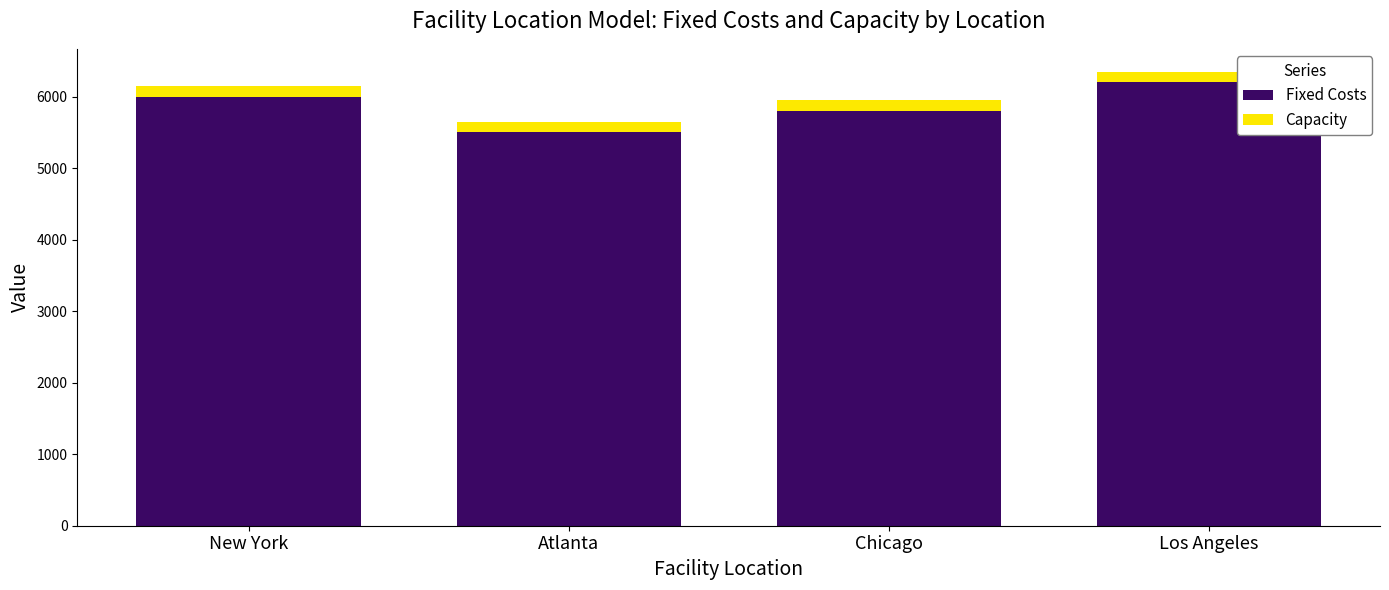

What is the difference between the Fixed Costs values at Los Angeles and Chicago?

400